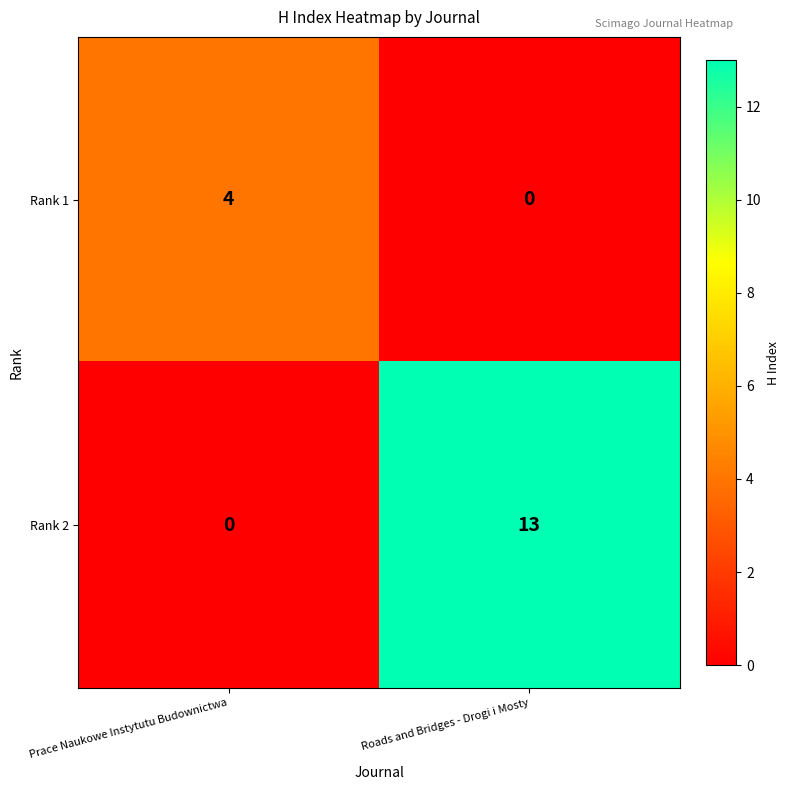

What is the sum of the Rank 2 values at Prace Naukowe Instytutu Budownictwa and Roads and Bridges - Drogi i Mosty?

13